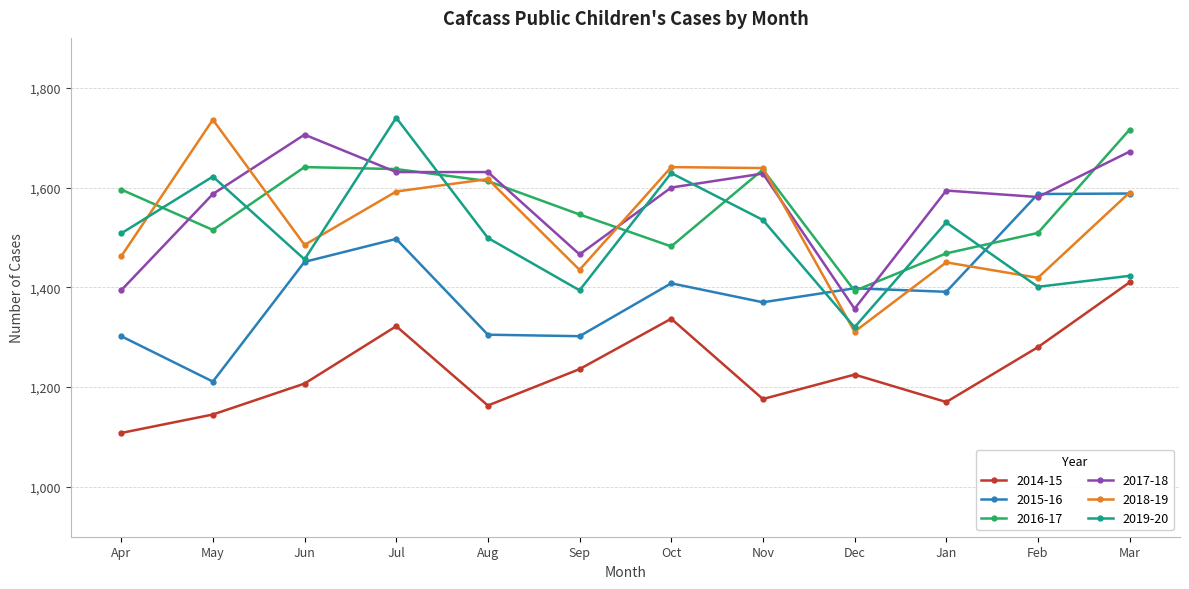

Rank the series at Apr from lowest to highest value.

2014-15, 2015-16, 2017-18, 2018-19, 2019-20, 2016-17